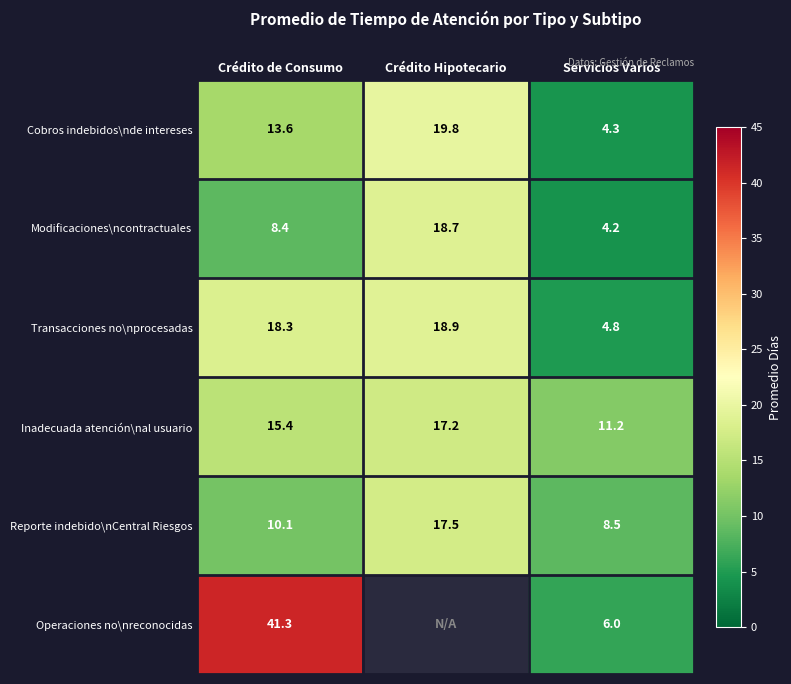

At which label does Reporte indebido\nCentral Riesgos first exceed 10?

Crédito de Consumo